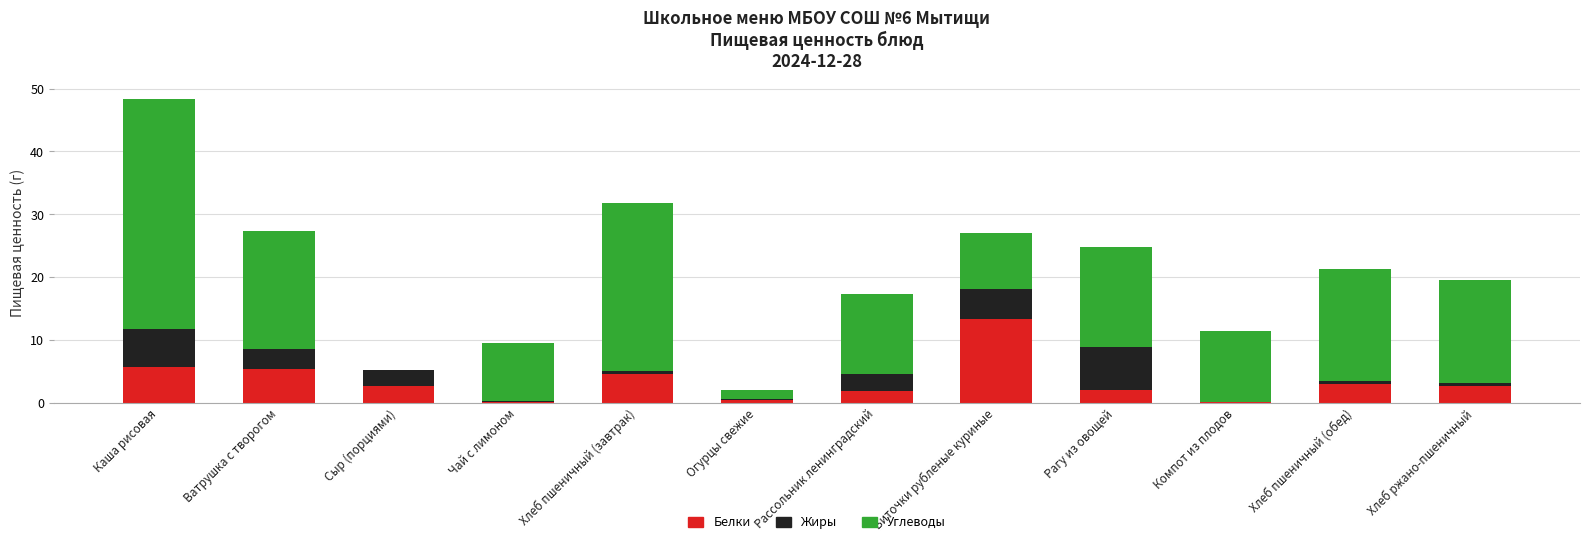

What is the sum of all Белки values?

41.8